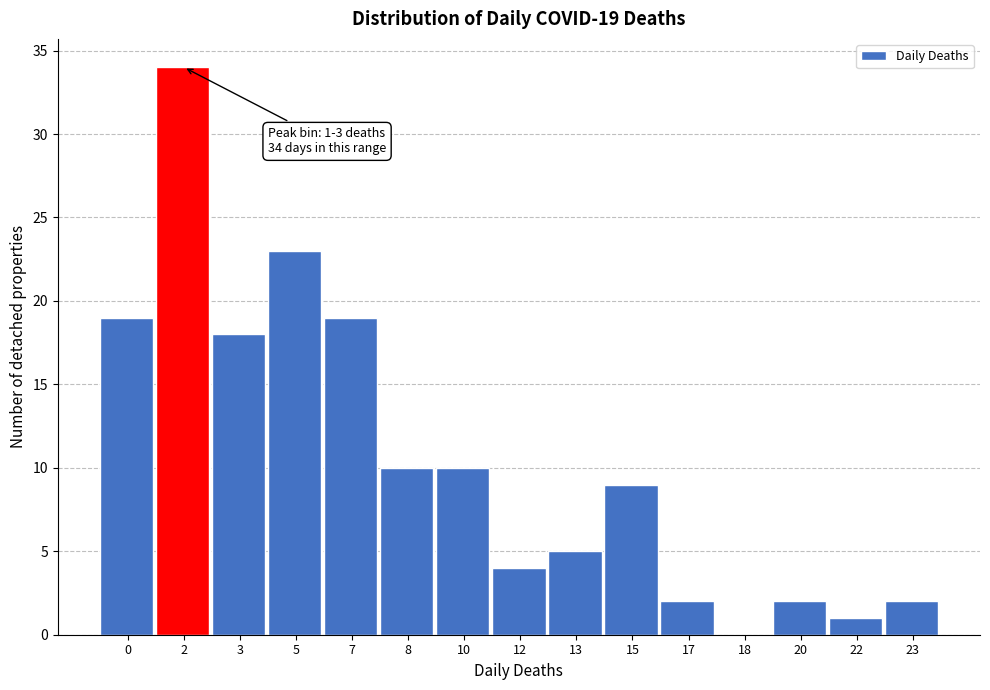

Reading left to right, list all the values displayed in this chart.

0=19	2=34	3=18	5=23	7=19	8=10	10=10	12=4	13=5	15=9	17=2	18=0	20=2	22=1	23=2